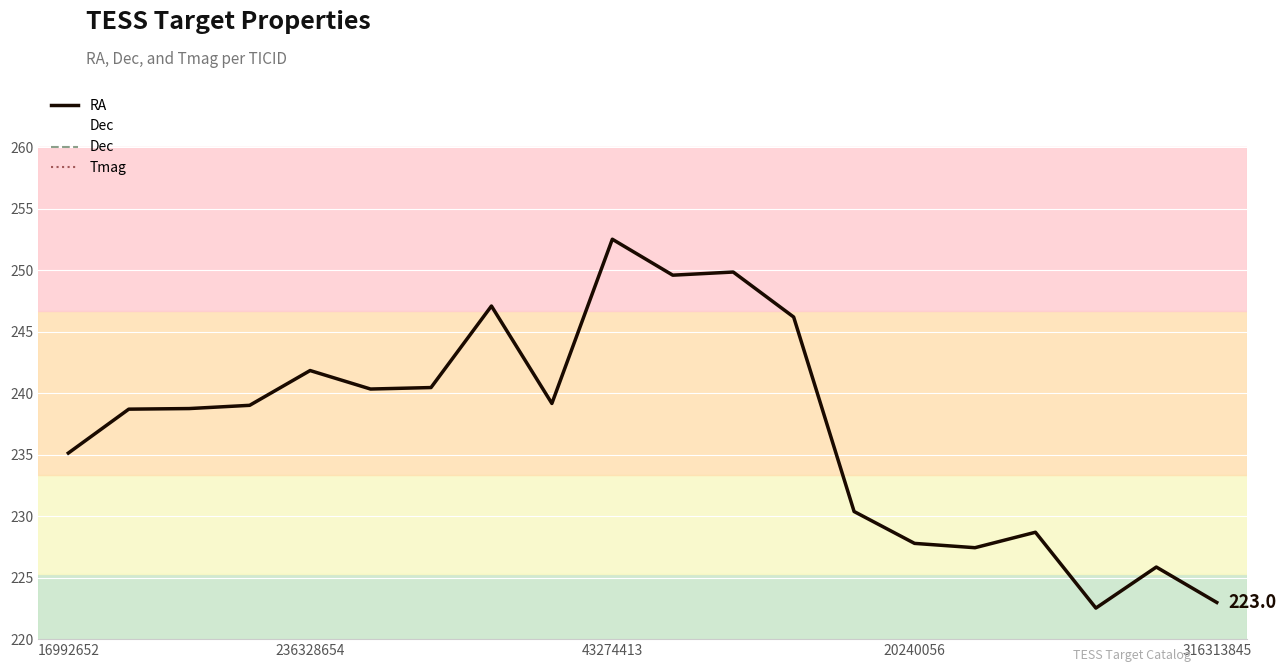

What is the value of the RA point at the 15th from the left?

227.8